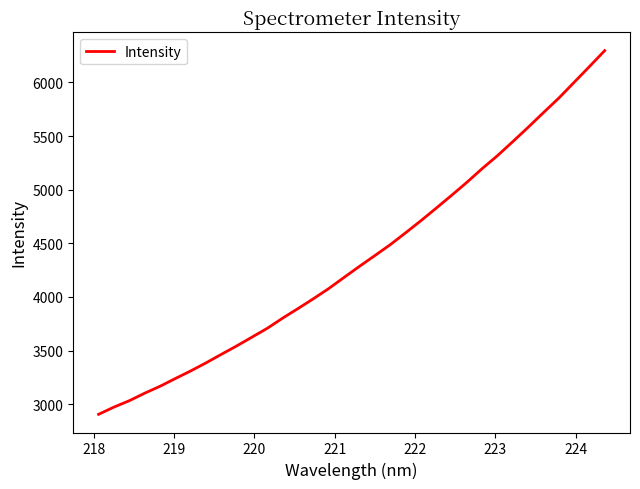

What is the smallest value displayed?

2906.6